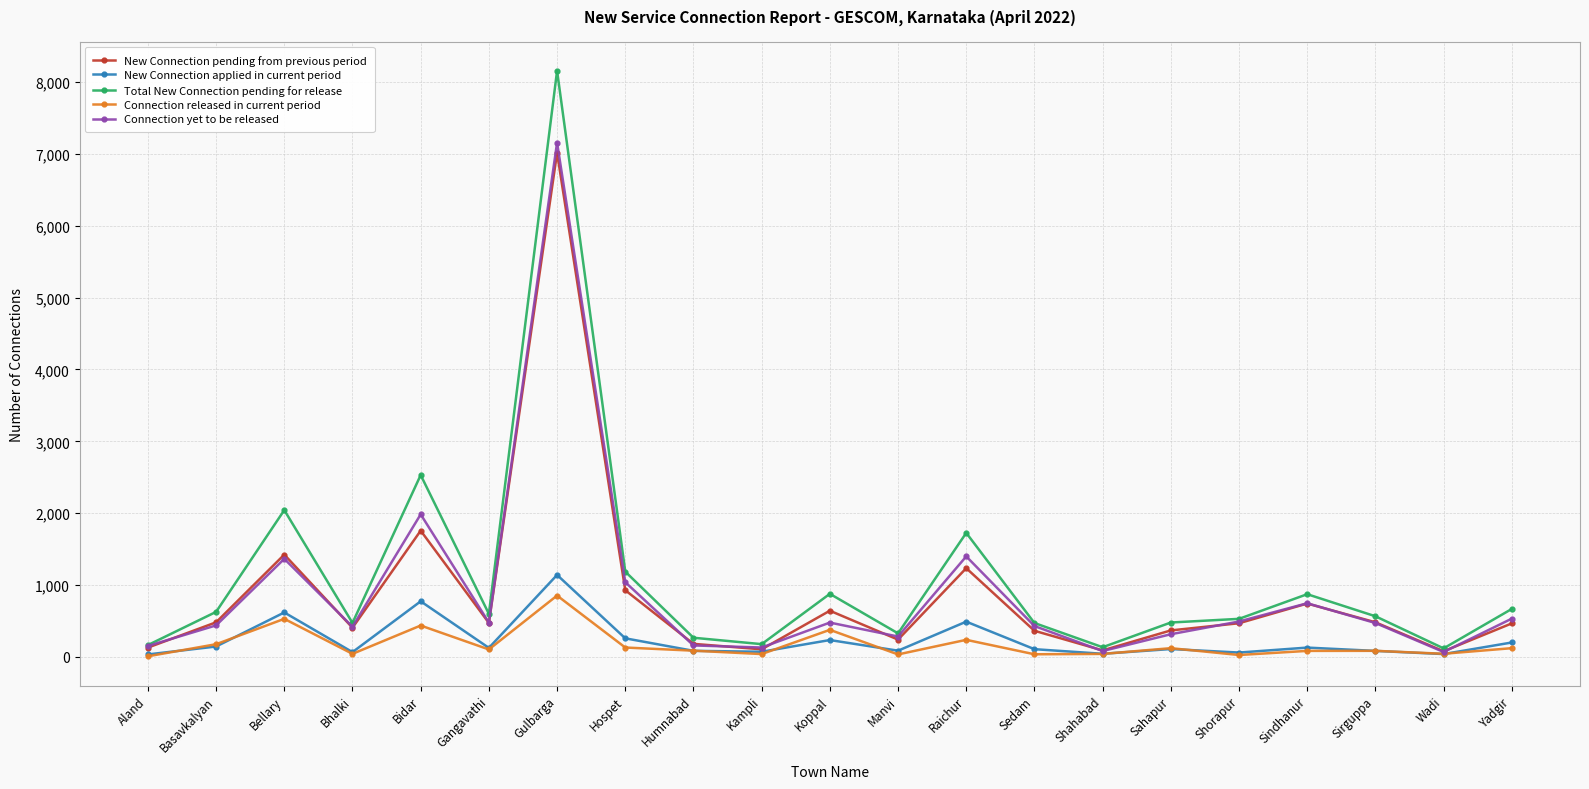

What position from the right is Hospet?

14